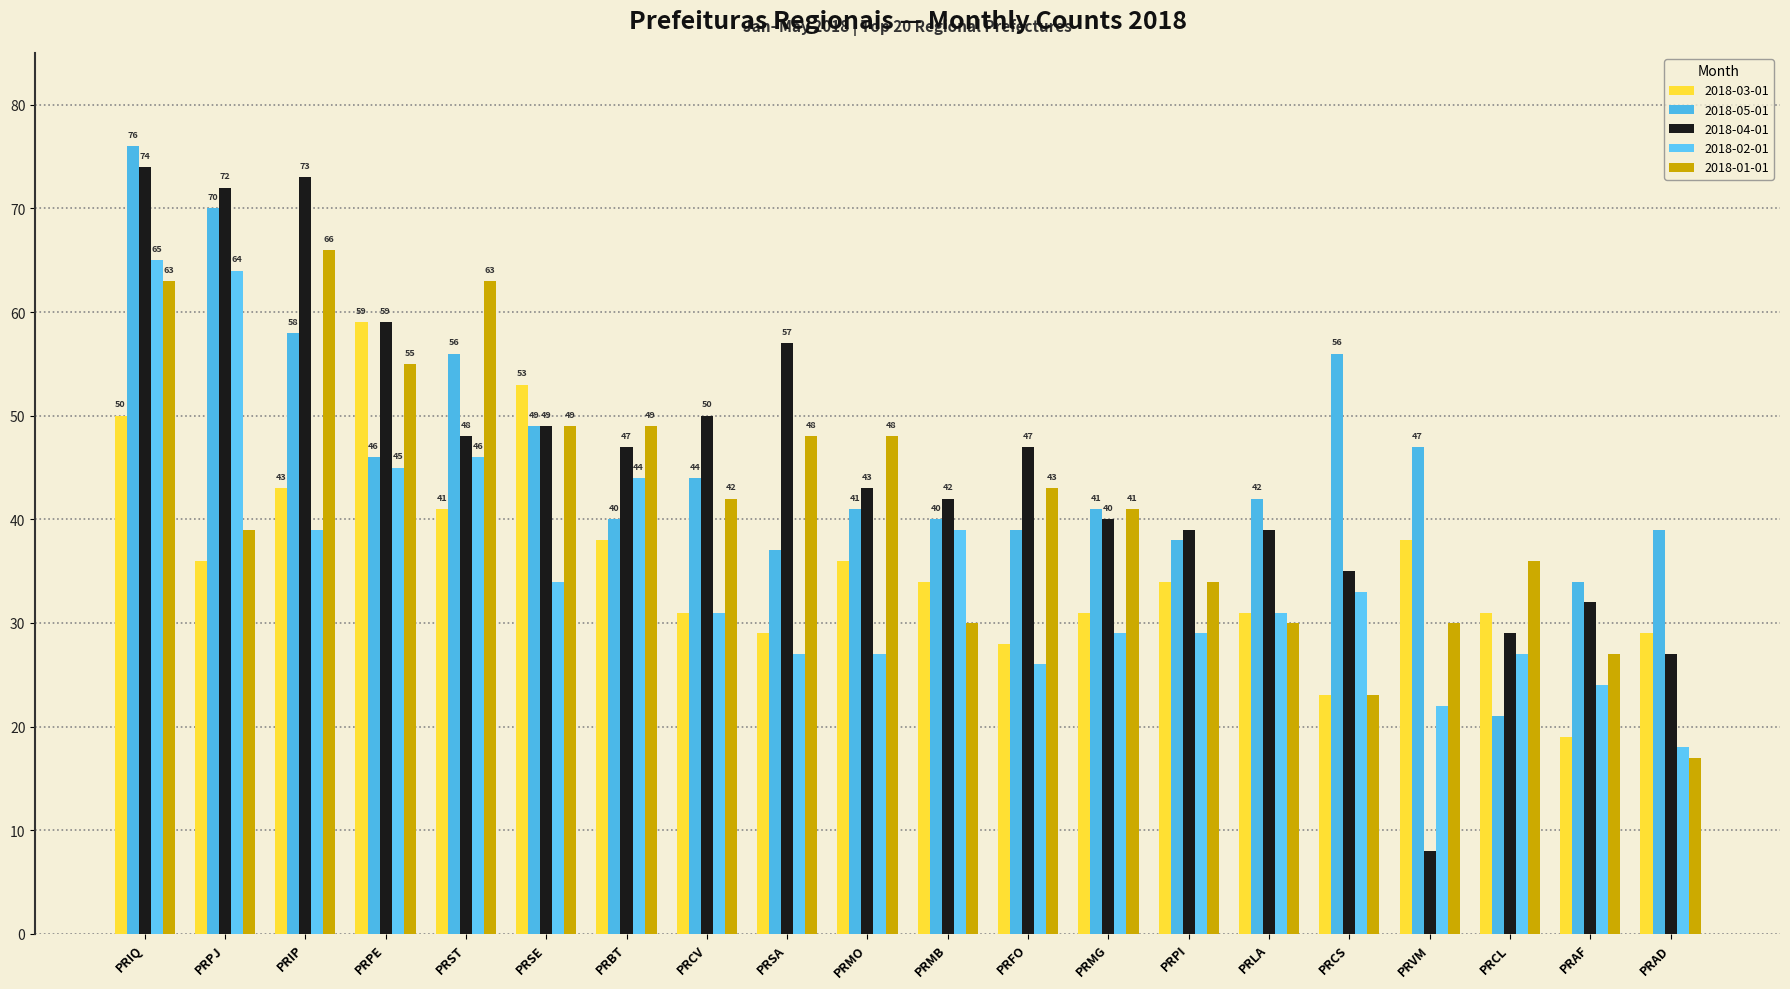

What is the label of the 10th bar from the right?

PRMB